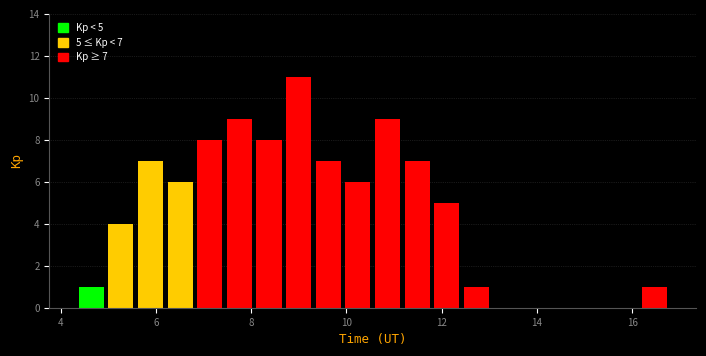

Around what value on the x-axis is the tallest bar? Give the approximate position of its centre, as read against the axis.

9.0